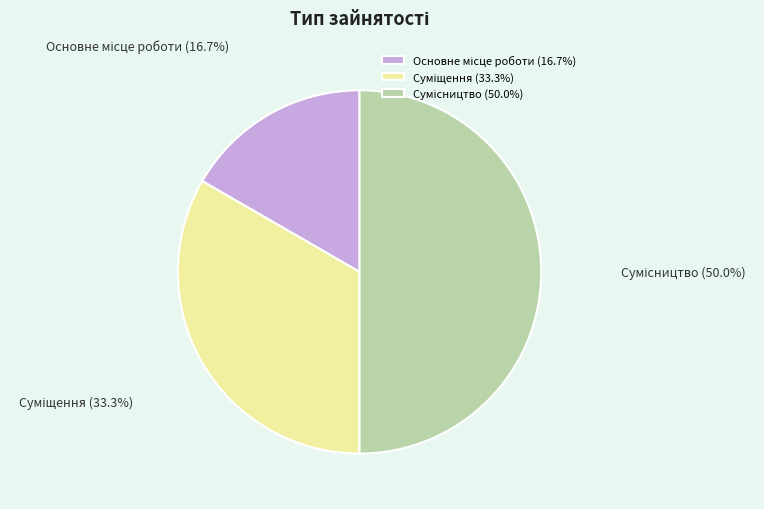

Combined, do Суміщення and Основне місце роботи account for over 50%?

No